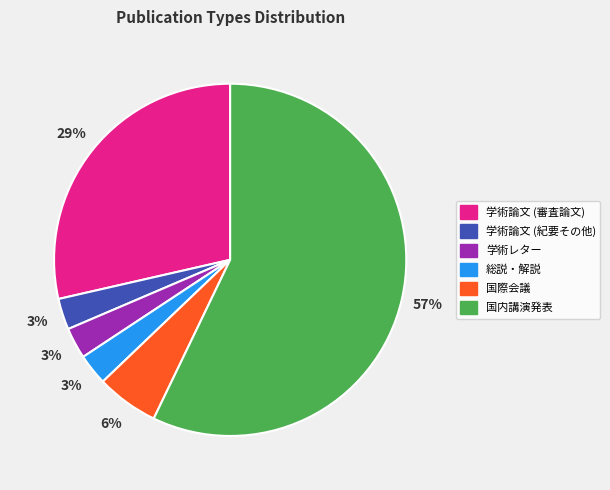

Is it true that 学術レター is 3% of the pie?

True